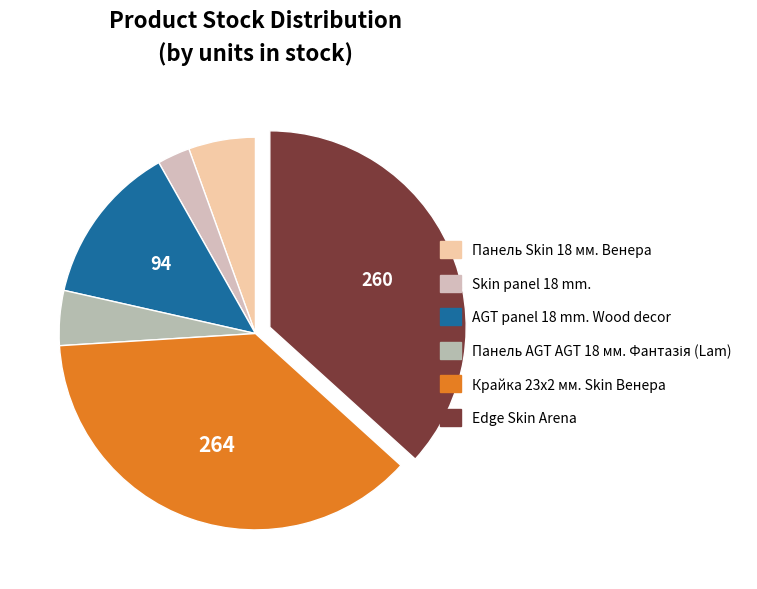

To the nearest percent, what is the difference between the largest and smallest slice percentages?

35%